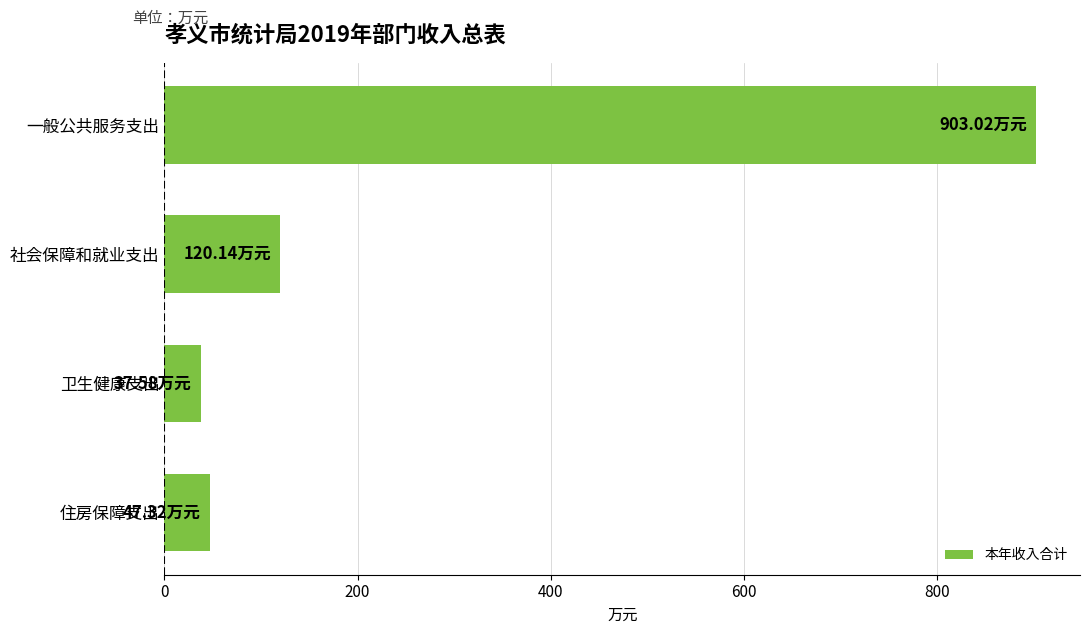

What is the sum of all values?

1108.1